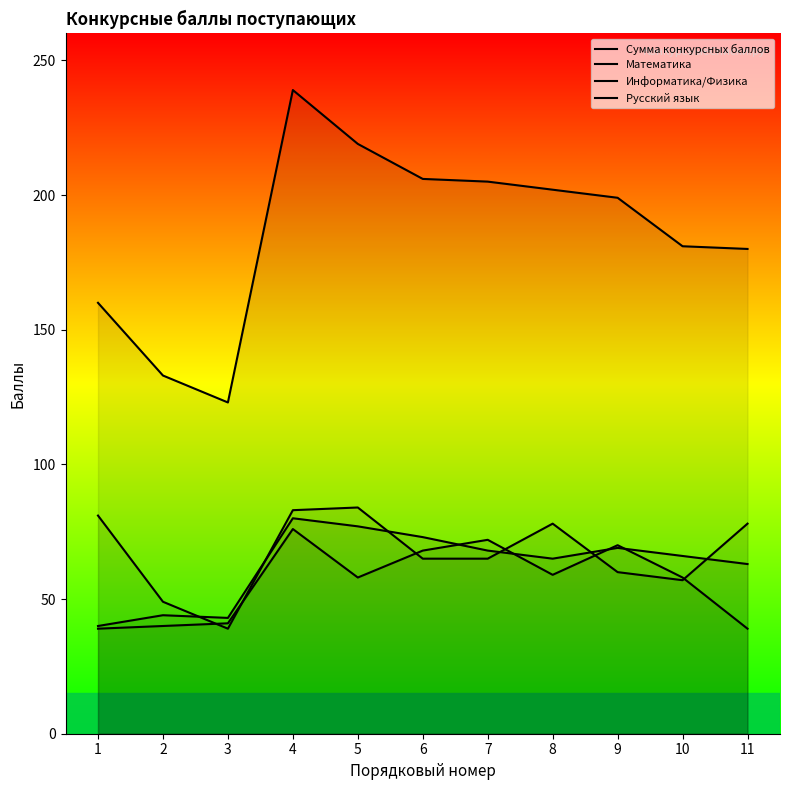

What is the spread (max minus min) of values at 1?

121